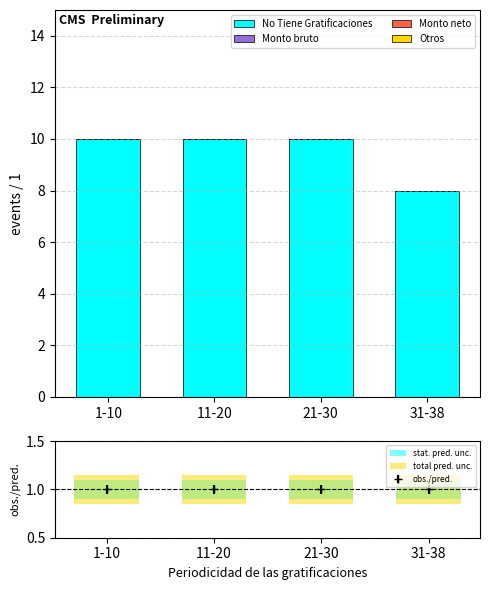

Rank the series at 31-38 from lowest to highest value.

Monto bruto, Monto neto, Otros, stat. pred. unc., total pred. unc., No Tiene Gratificaciones